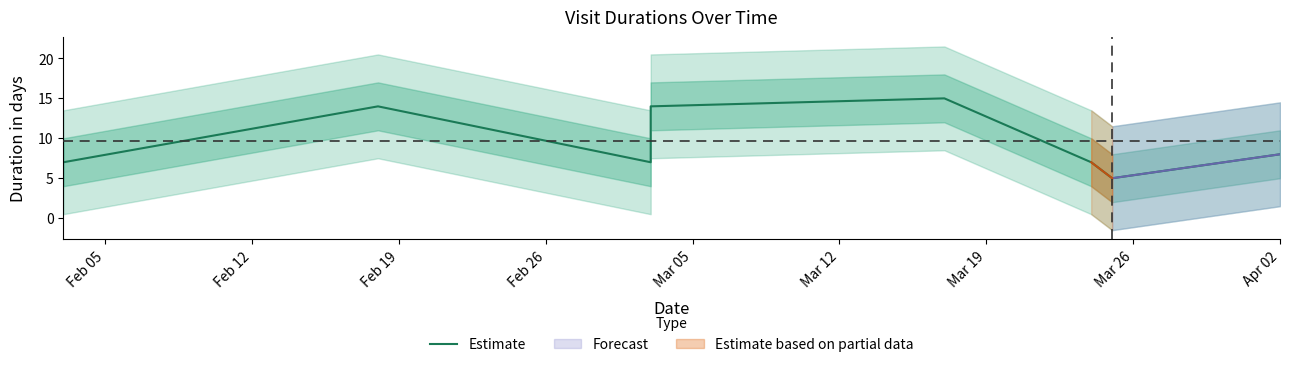

Is this an area chart (filled region under the line)?

No